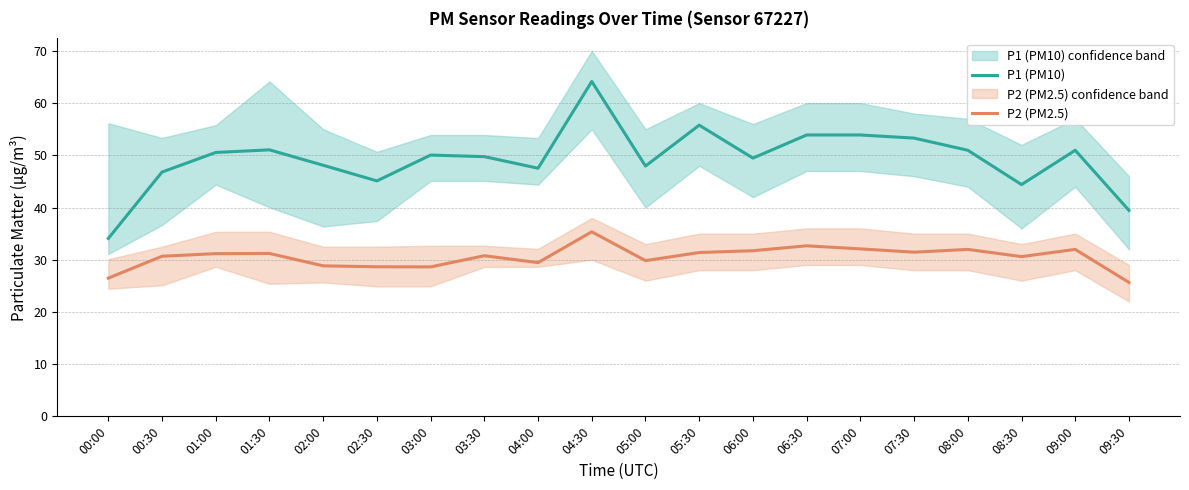

What is the sum of the P2 (PM2.5) values at 09:30 and 01:00?

56.8